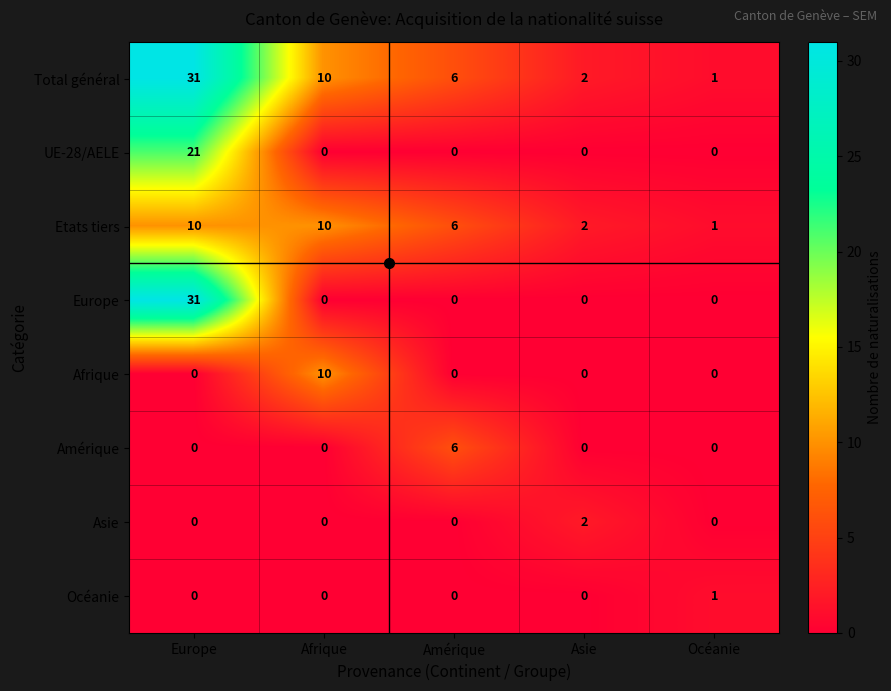

The Etats tiers series shows 10 at Afrique. True or false?

True